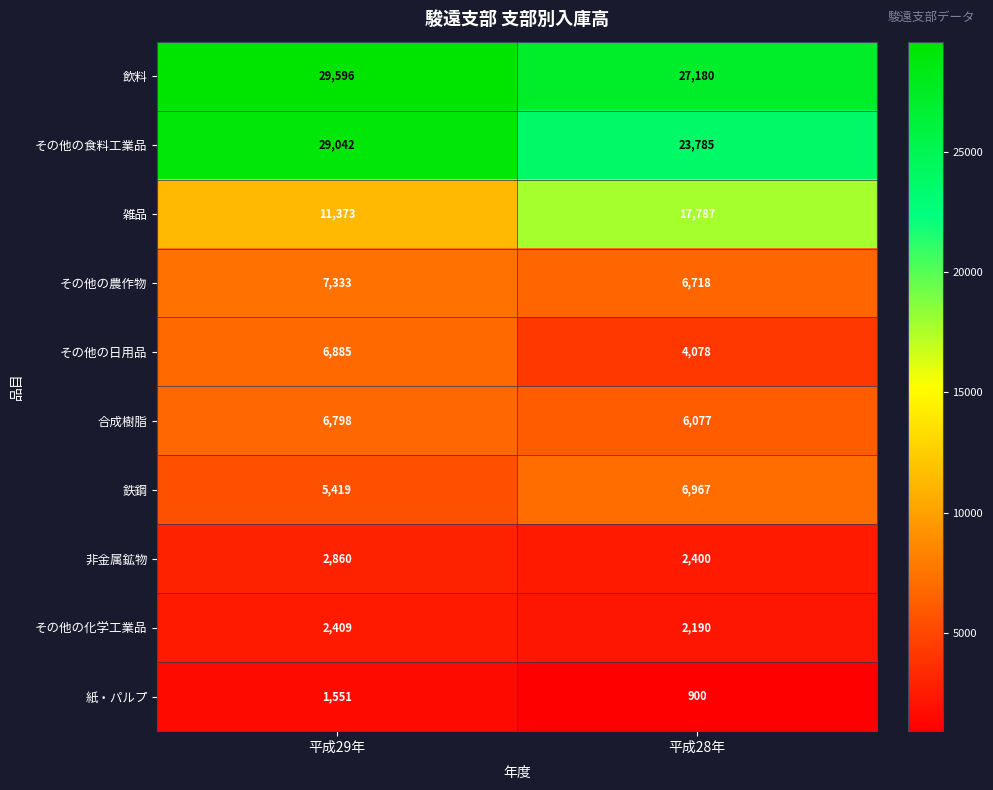

What is the spread (max minus min) of values at 平成29年?

28045